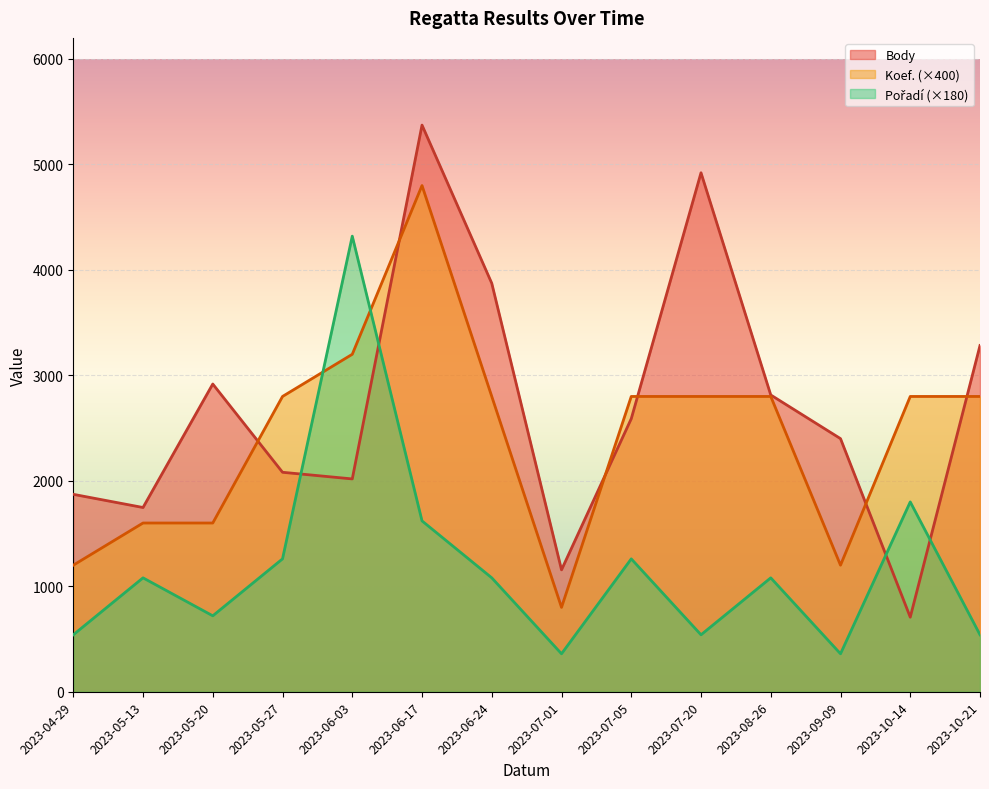

How many intersections are there between Pořadí and Koef.?

2